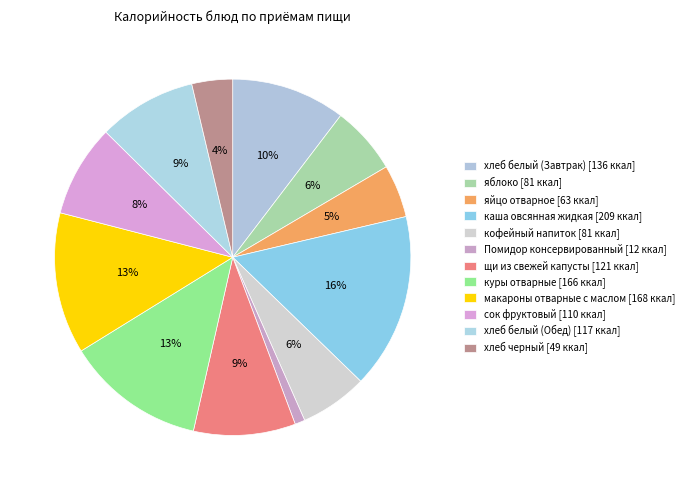

How many segments does this pie chart have?

12